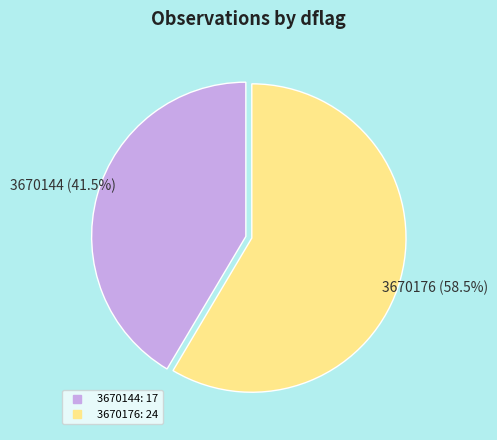

To the nearest percent, what is the difference between the largest and smallest slice percentages?

17%